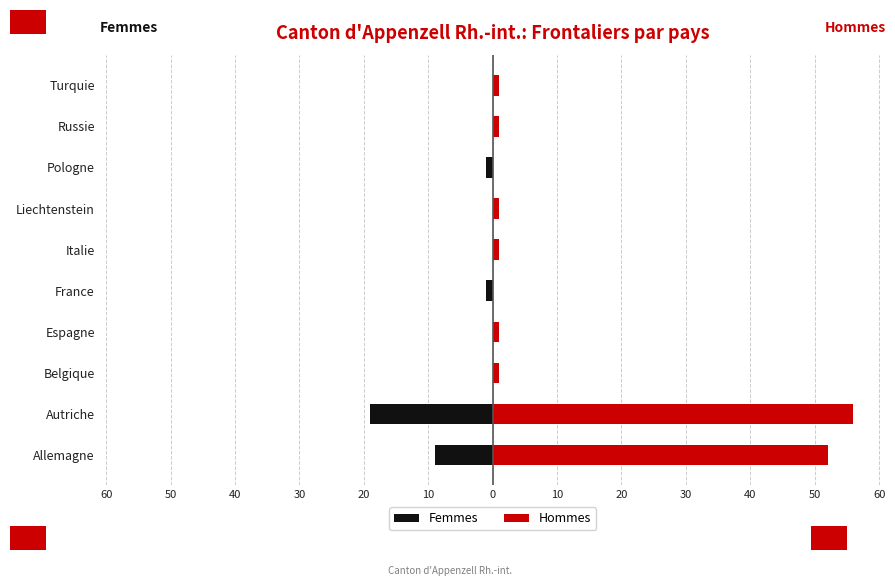

The value of Femmes at Pologne is -1. True or false?

True